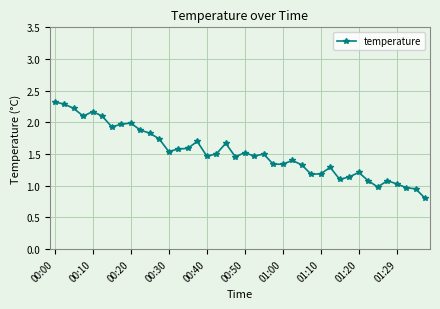

How many lines are shown in the chart?

1